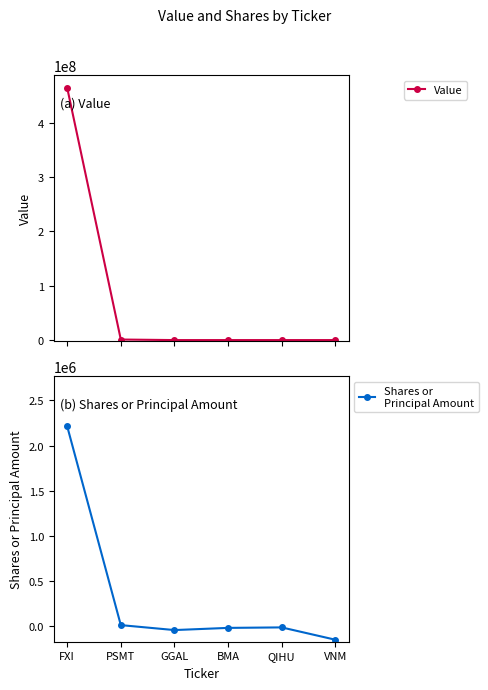

At which category is the sum across all series the highest?

FXI